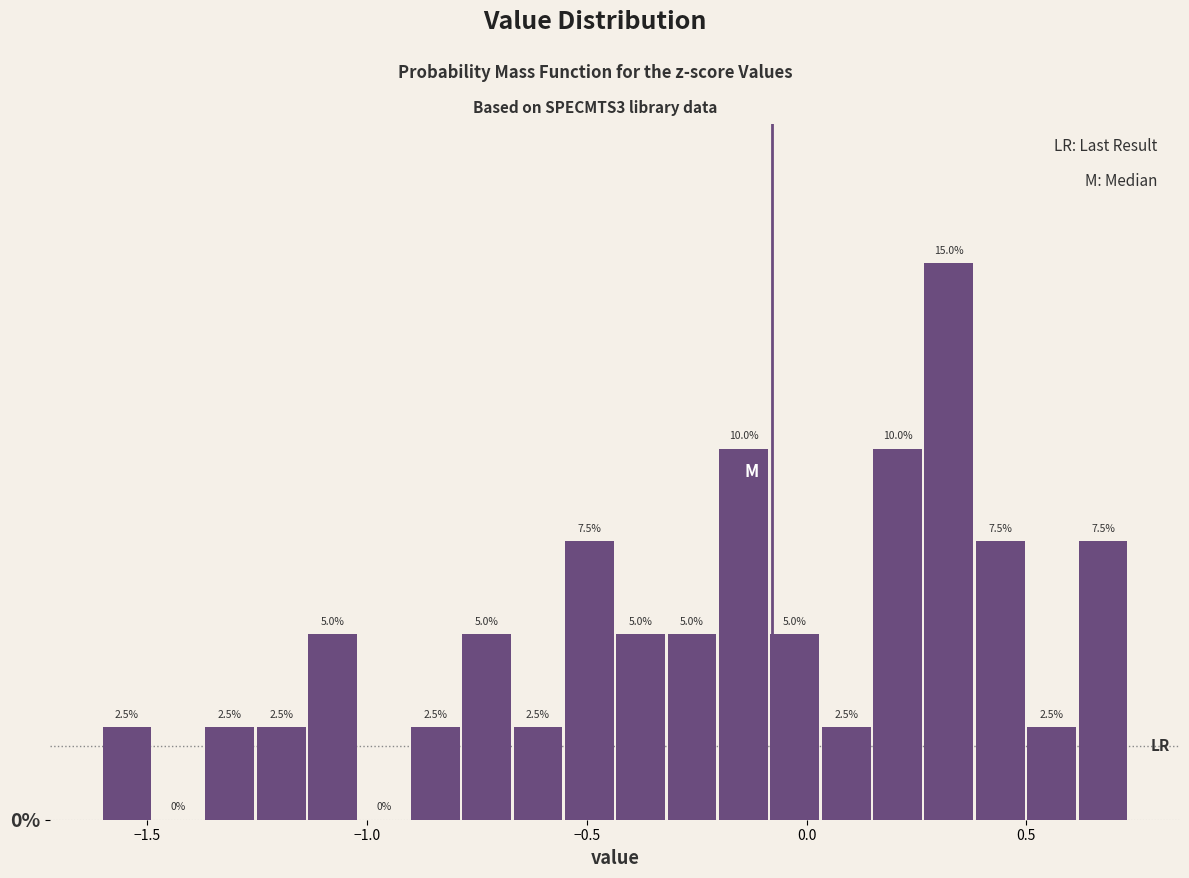

Read against the x-axis, roughly where is the centre of the tallest bar?

0.30